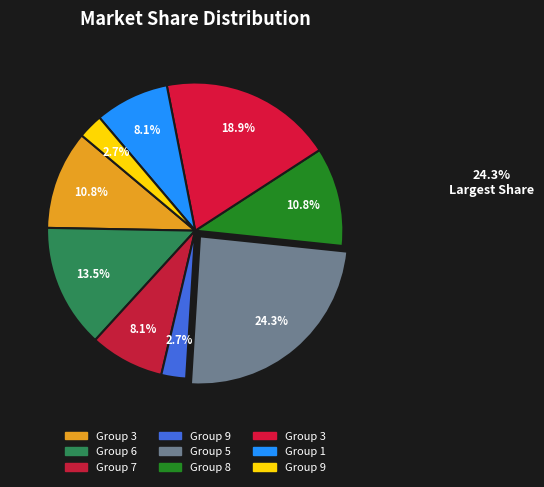

Is it true that 1 is 19% of the pie?

False